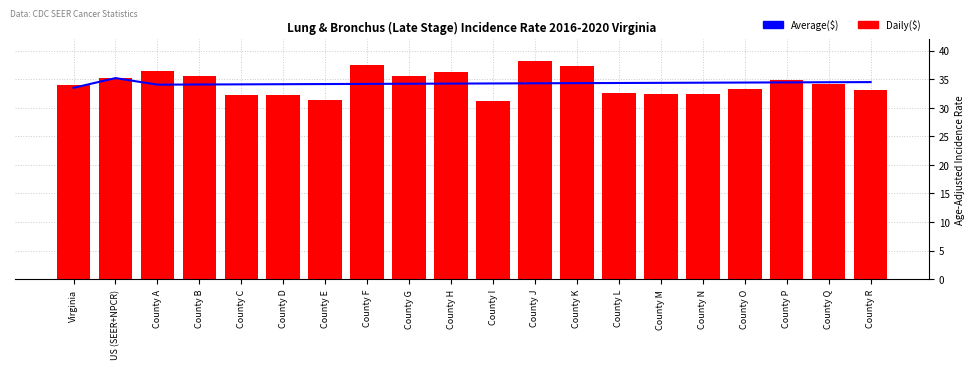

How many data points does each series have?

20